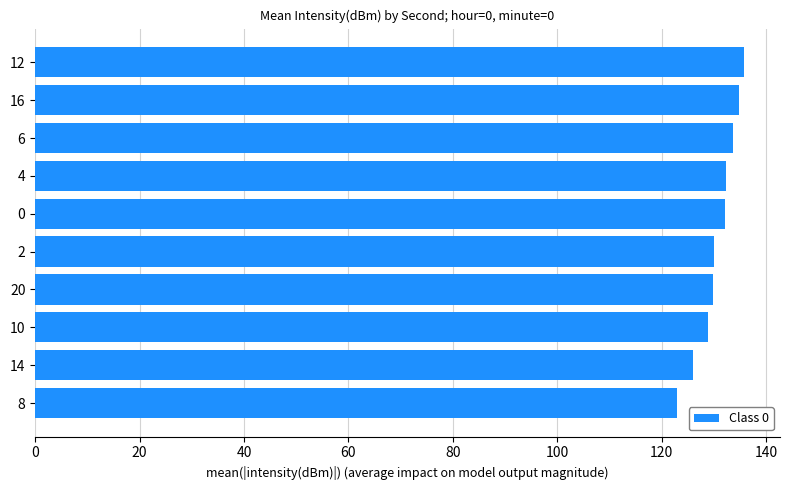

The value at 0 is 55.9. True or false?

False